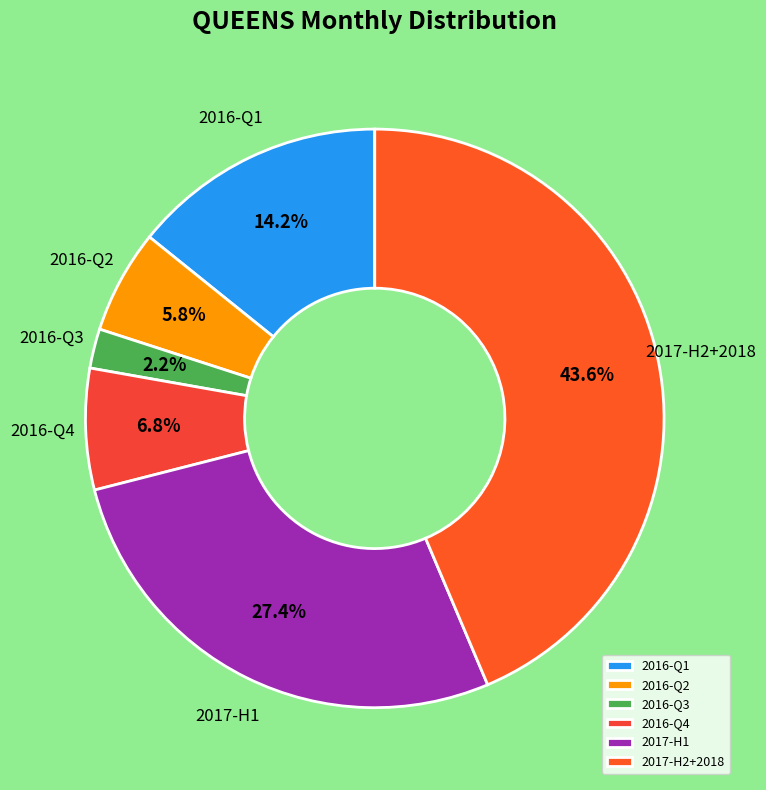

Do 2017-H1 and 2016-Q4 together represent more than half of the pie?

No